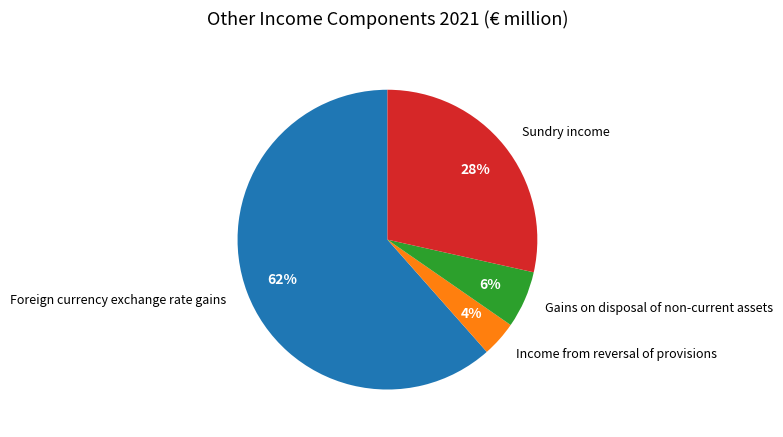

To the nearest percent, what is the combined percentage of Foreign currency exchange rate gains and Sundry income?

90%